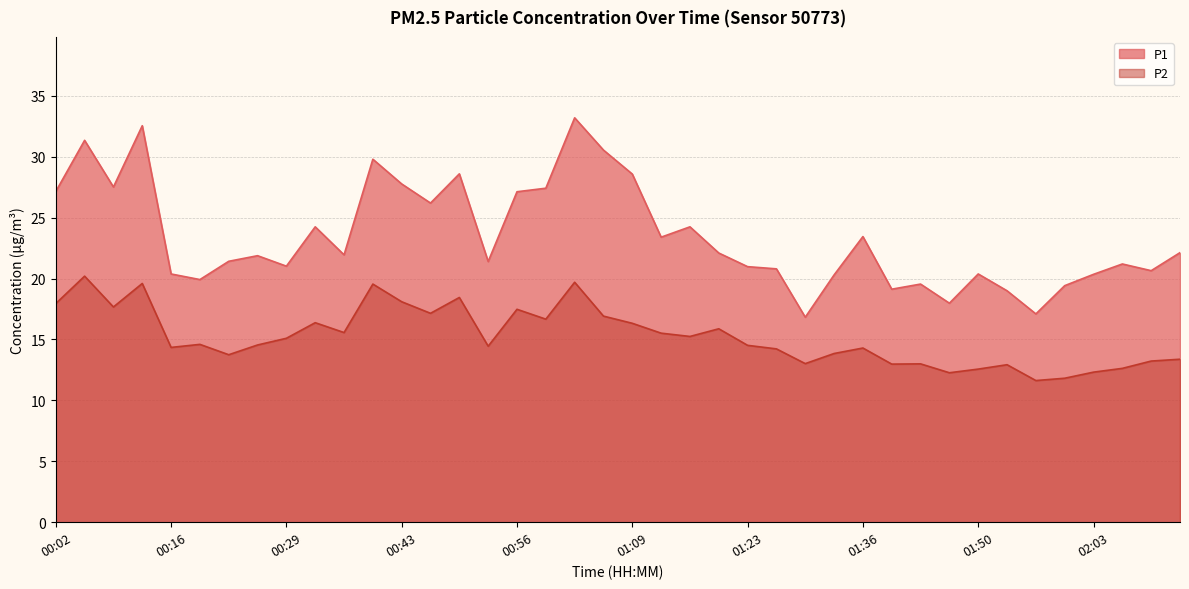

What is the value of the P2 point at the 14th from the left?

17.1